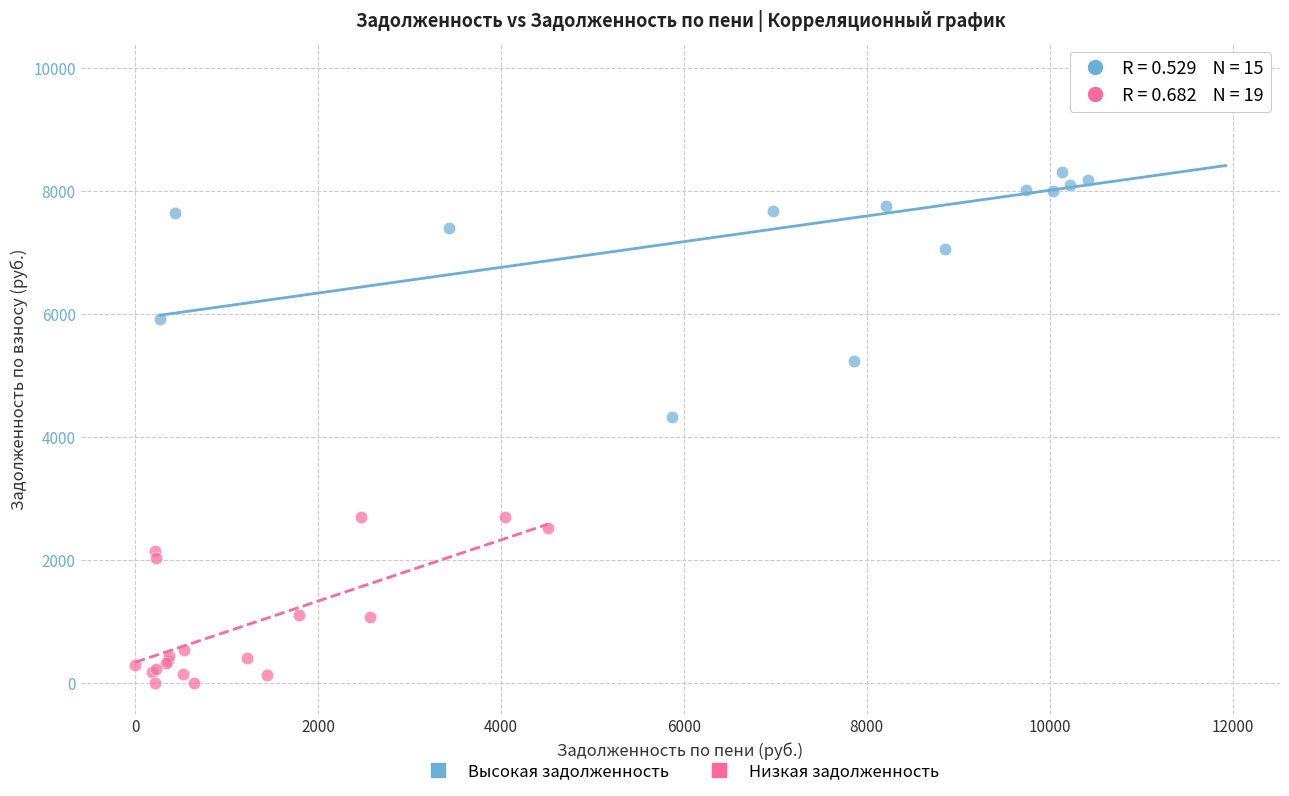

Which series contains the highest Y value?

Высокая задолженность